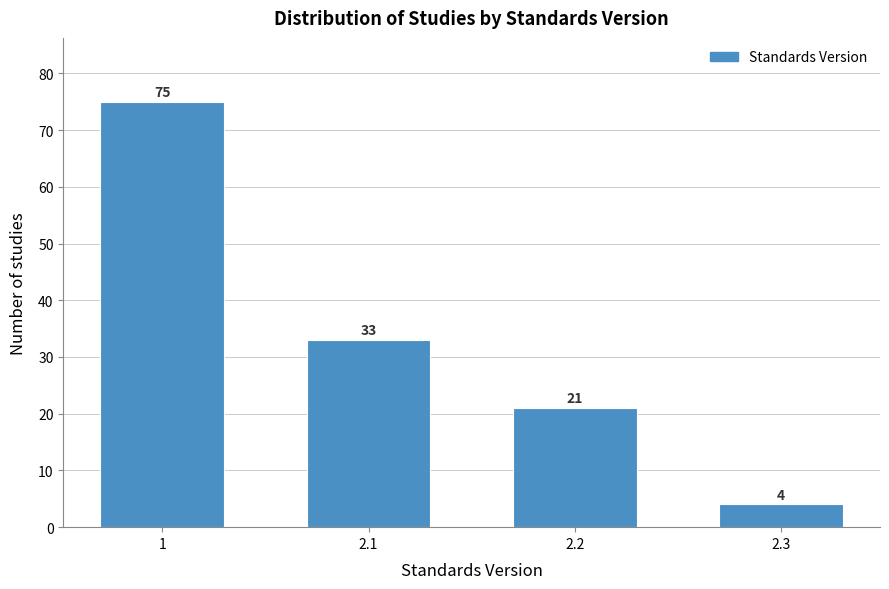

Reading left to right, what are all the values shown in this chart?

1=75	2.1=33	2.2=21	2.3=4